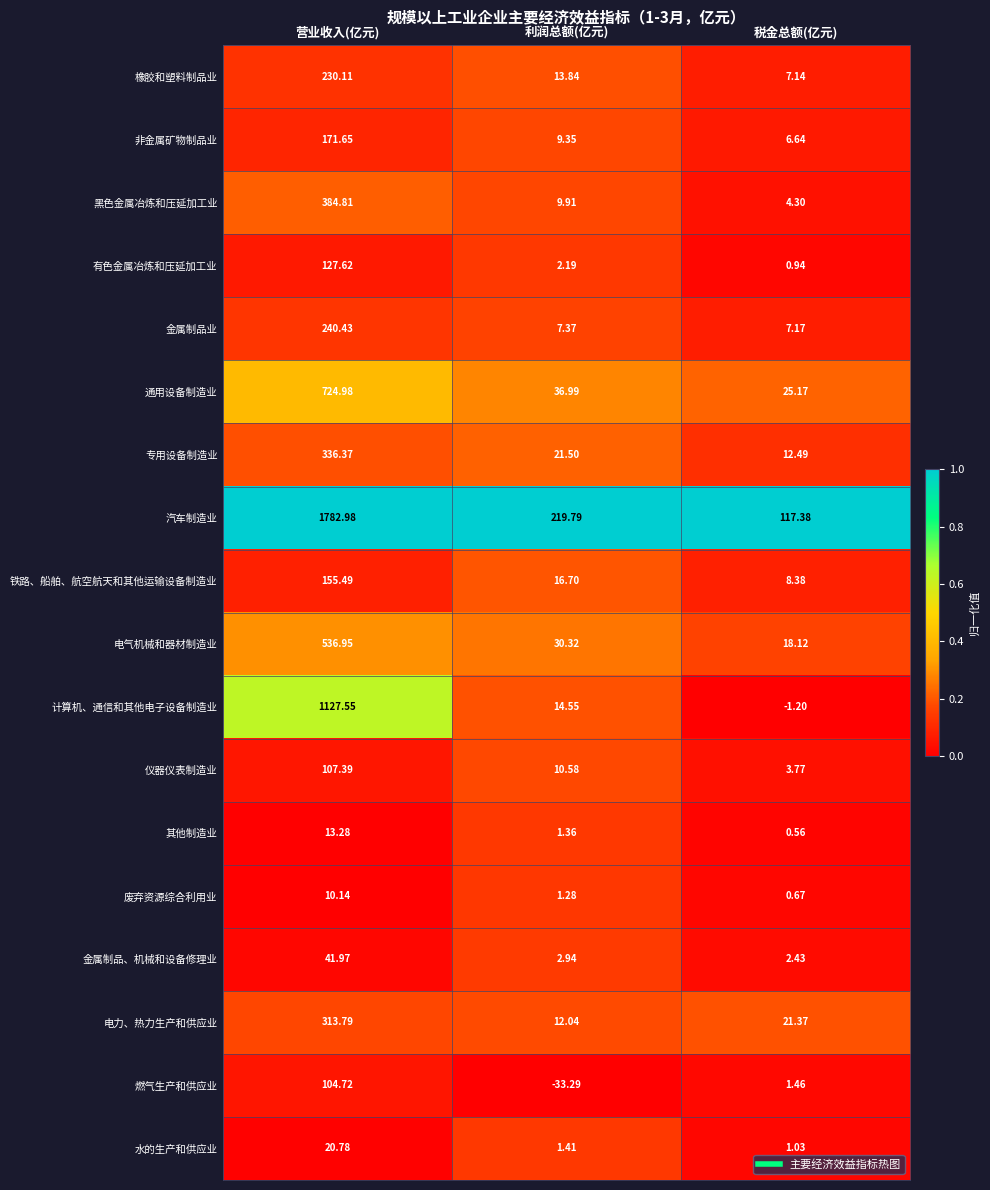

At how many categories does at least one series exceed 0?

3